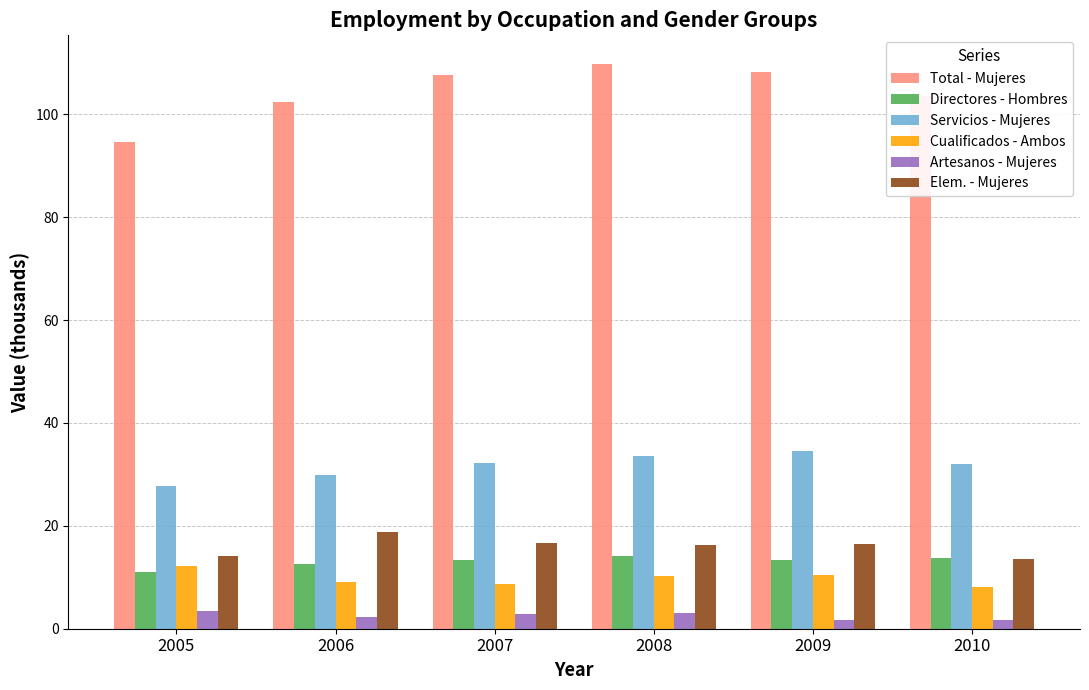

Is it true that Total - Mujeres equals 94.5 at 2005?

True